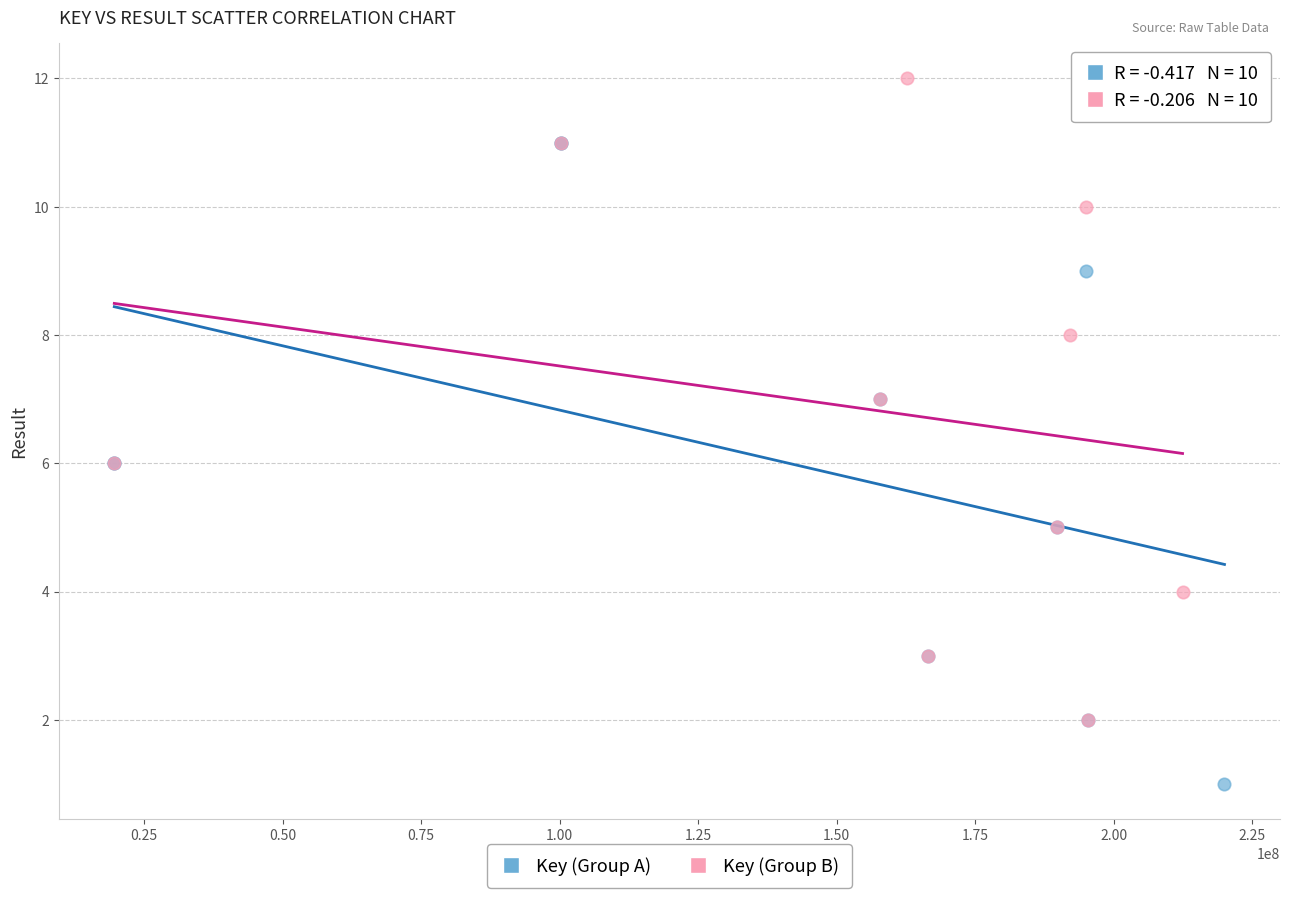

Which series contains the highest Y value?

Key (Group B)